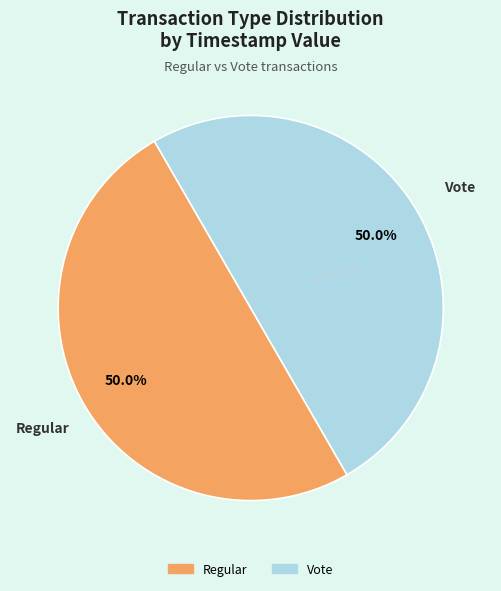

How much of the chart is everything except Vote?

50.0%